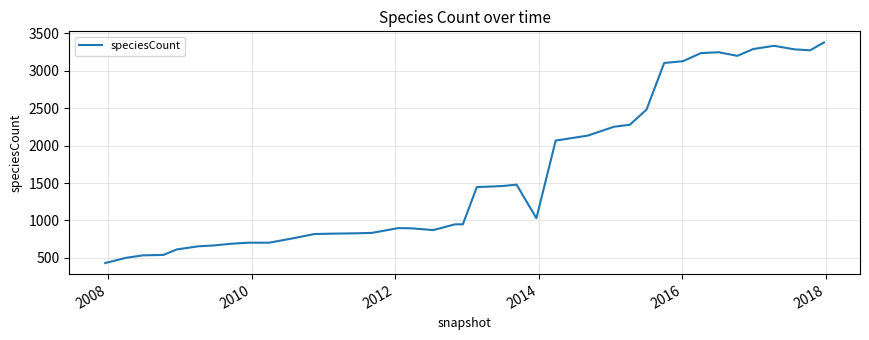

What is the greatest value displayed?

3379